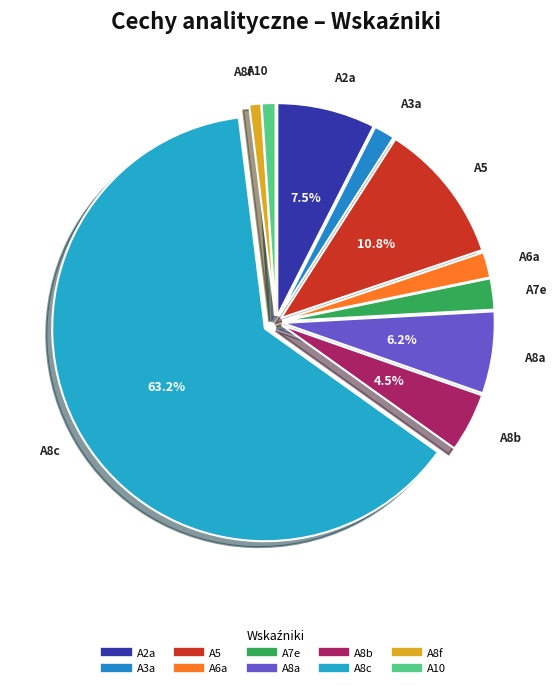

What portion of the pie excludes A2a?

92.5%